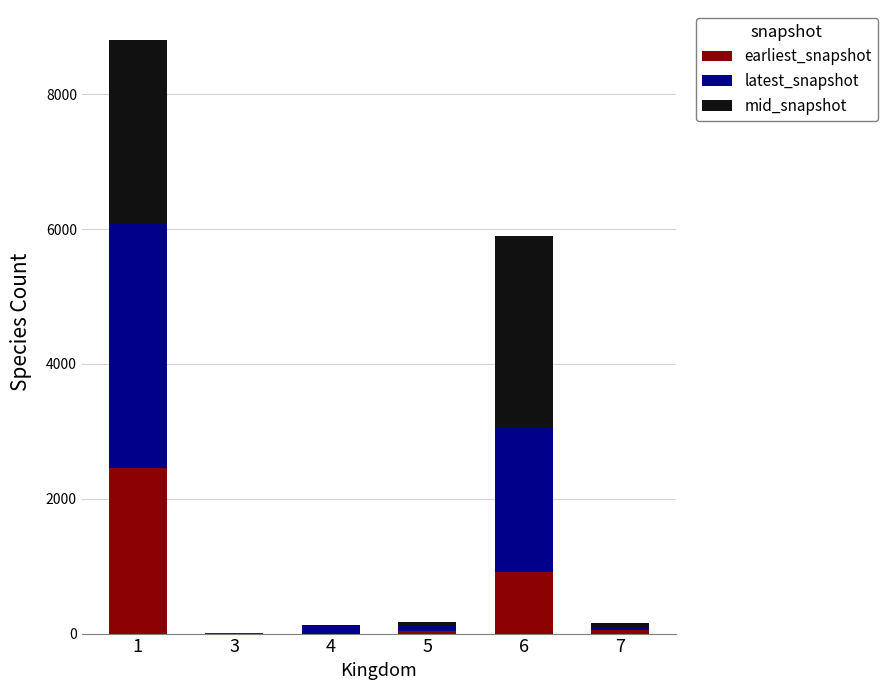

What is the maximum value for earliest_snapshot?

2458